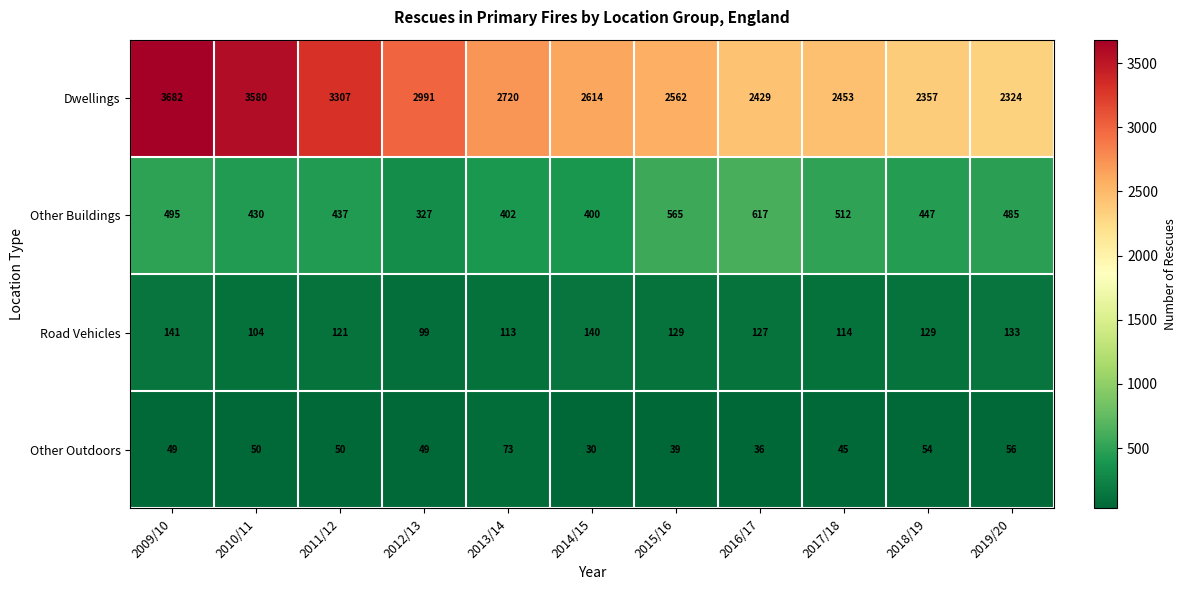

What is the difference between the second highest and second lowest values in the Road Vehicles series?

36